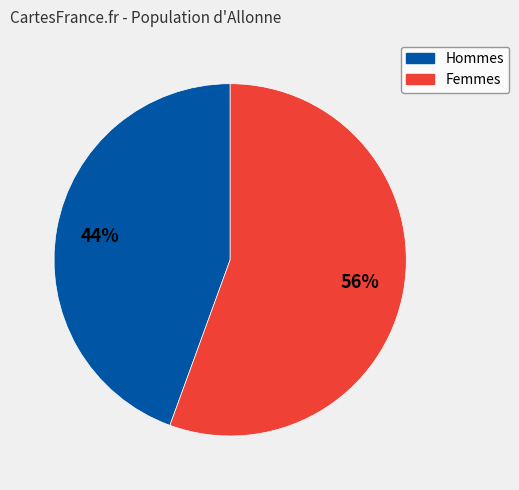

Does any single category account for the majority?

Yes